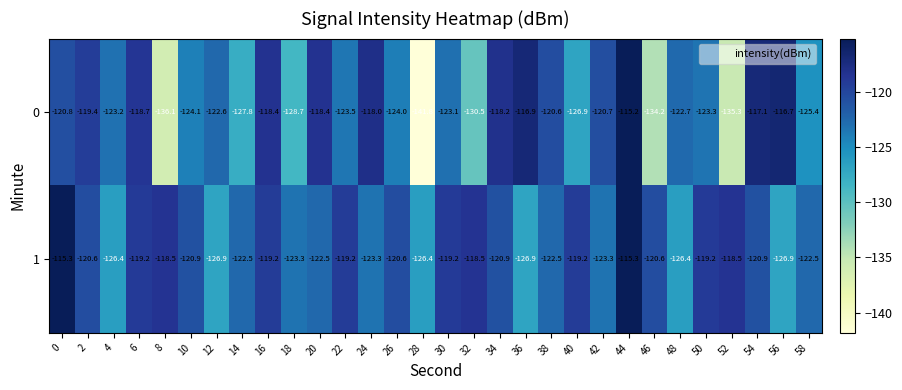

Rank the series by their maximum value, from lowest to highest.

1, 0